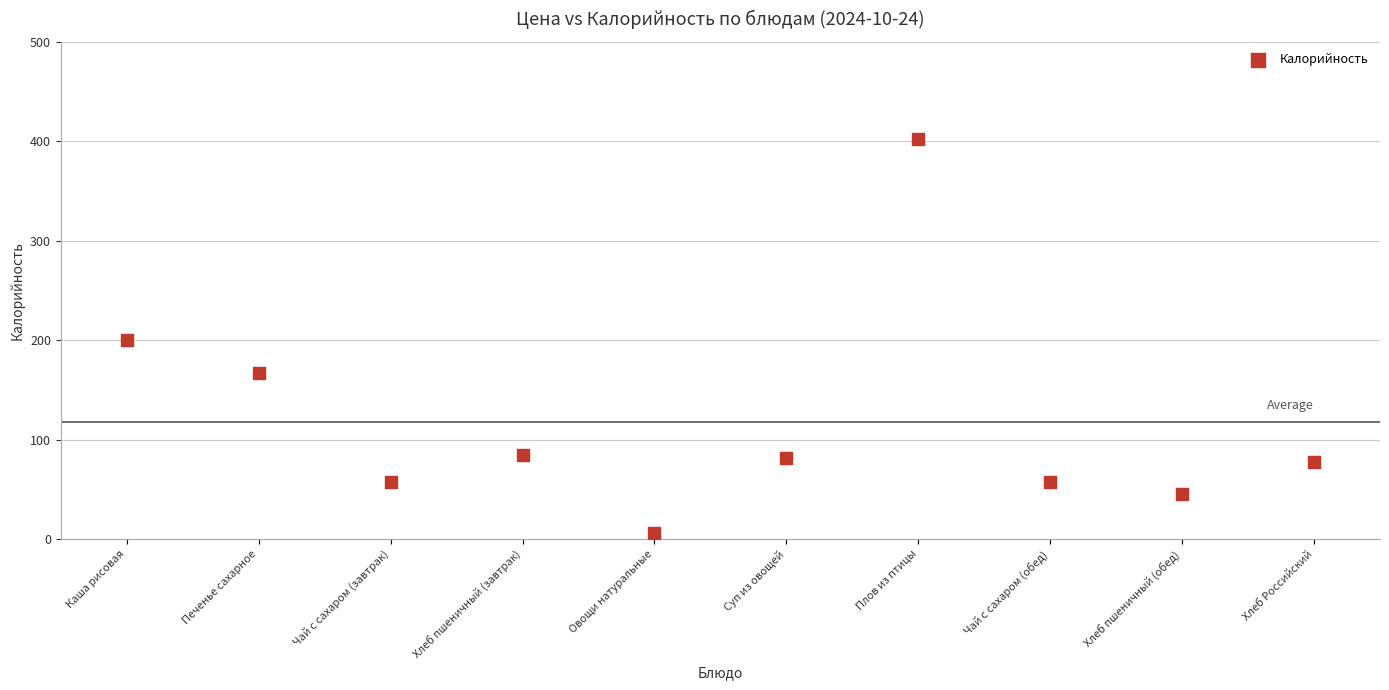

What is the range of Y values (max minus min)?

396